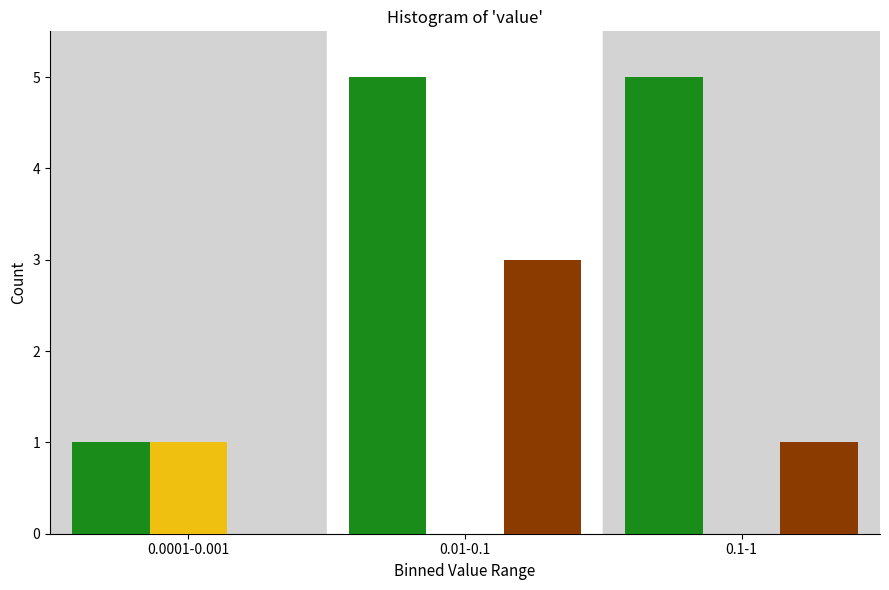

What is the total value across all series at 0.1-1?

6